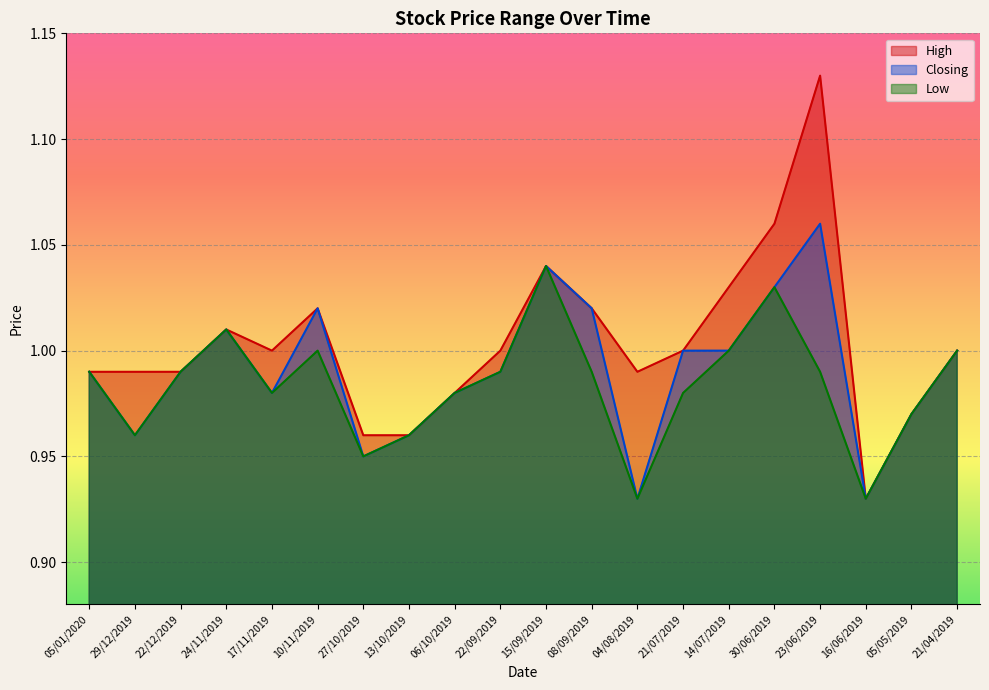

What are all the series names shown in the legend?

High, Closing, Low